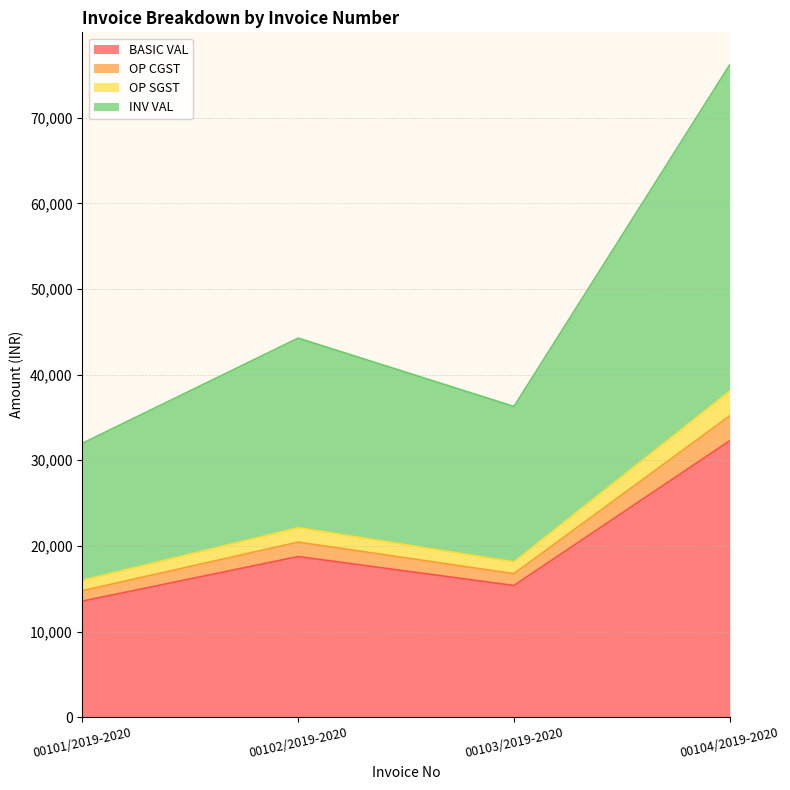

True or false: INV VAL has a value of 29373.0 at 00102/2019-2020.

False